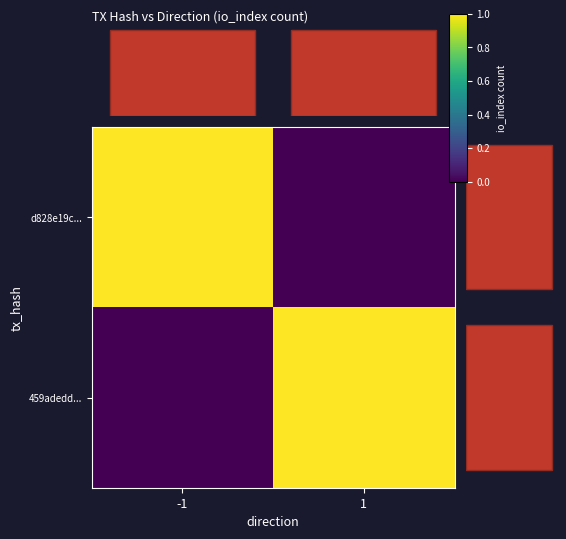

Rank the categories by d828e19c... value from highest to lowest.

-1, 1